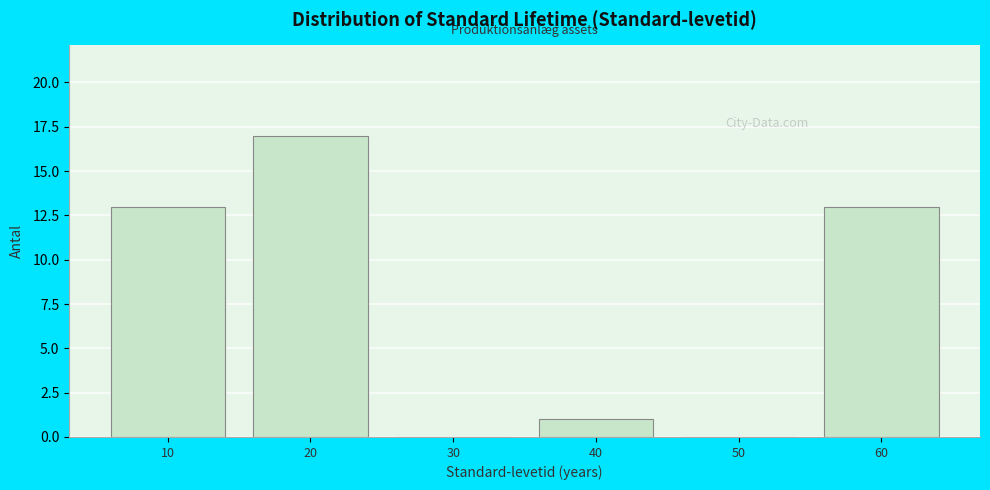

Which range on the x-axis has the tallest bar?

15 to 25